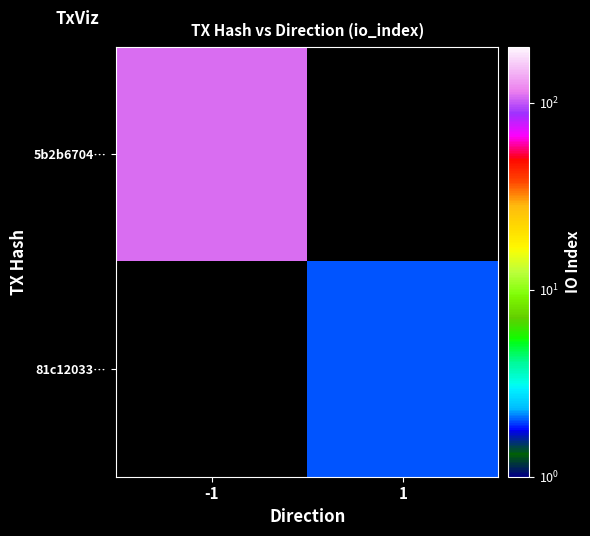

At 1, list the series in order from smallest to largest.

5b2b6704…, 81c12033…